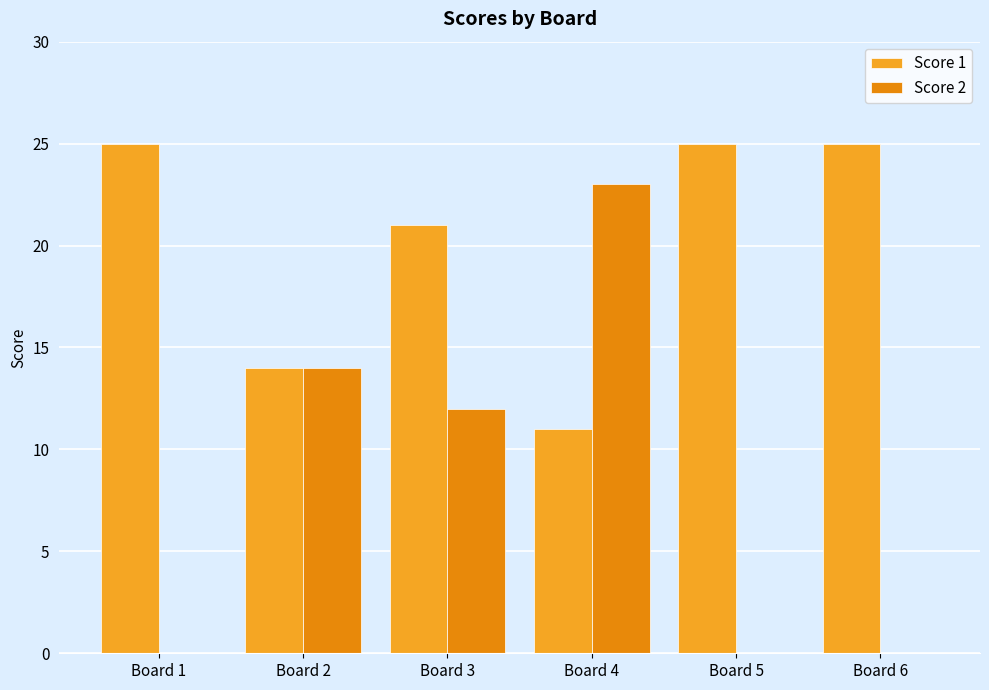

What is the difference between the Score 1 values at Board 3 and Board 4?

10